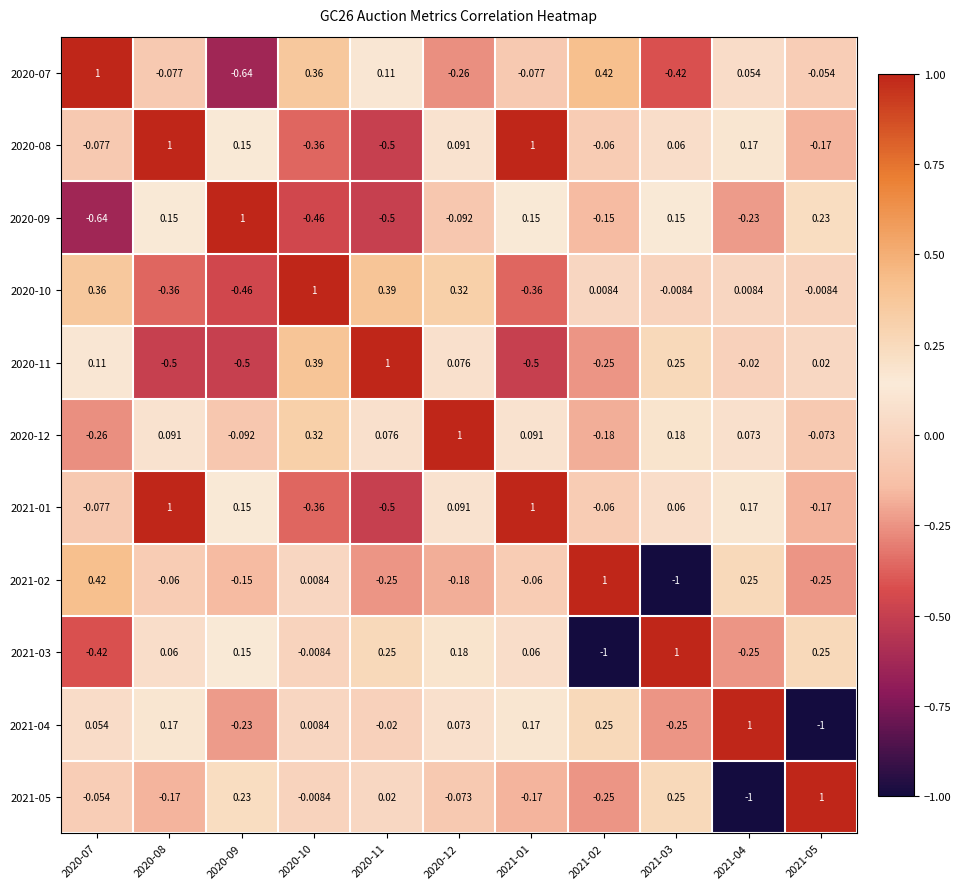

Is the value of 2020-08 at 2020-12 greater than the value of 2021-02 at 2020-10?

Yes